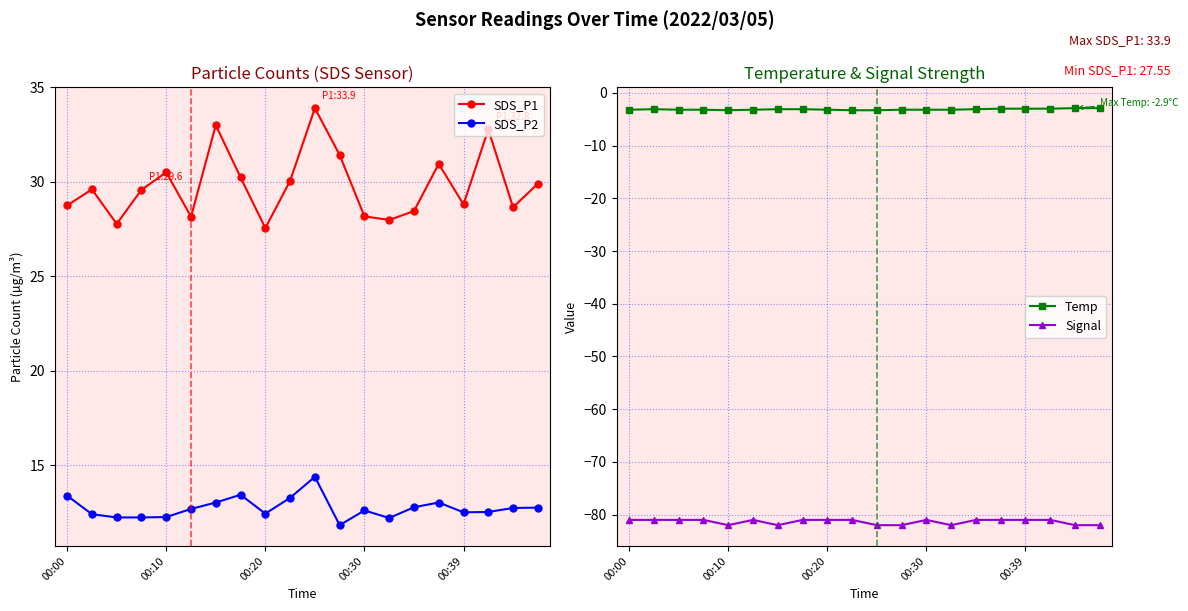

What is the minimum value for SDS_P1?

27.6